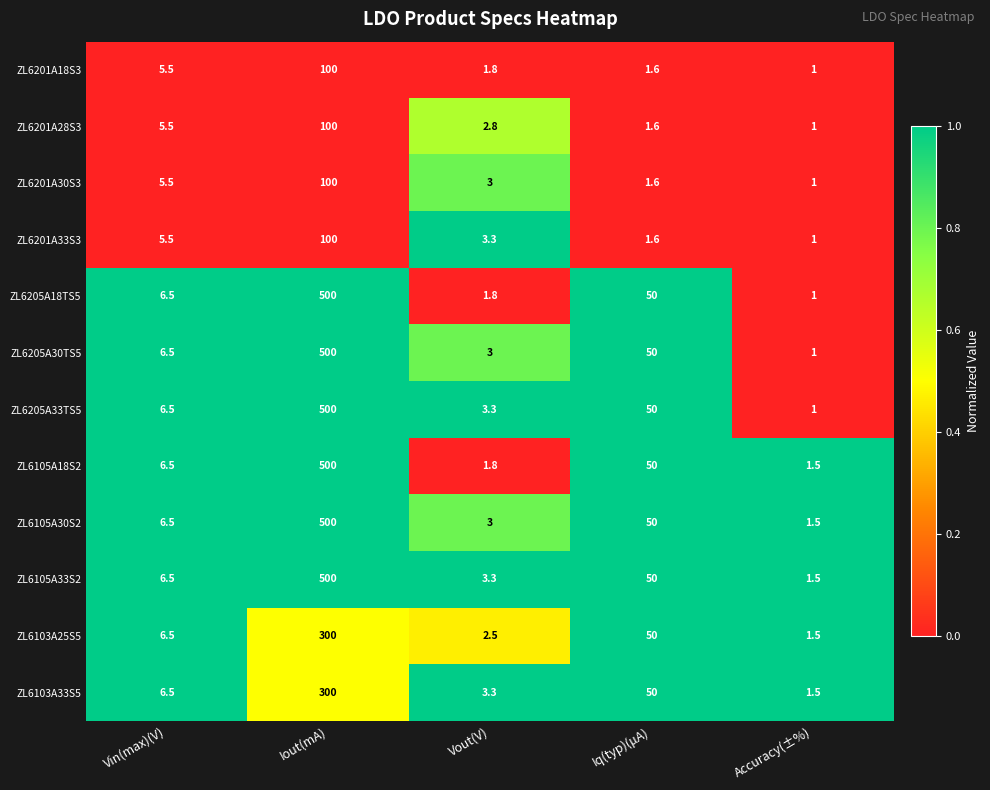

What is the total value across all series at Accuracy(±%)?

14.5